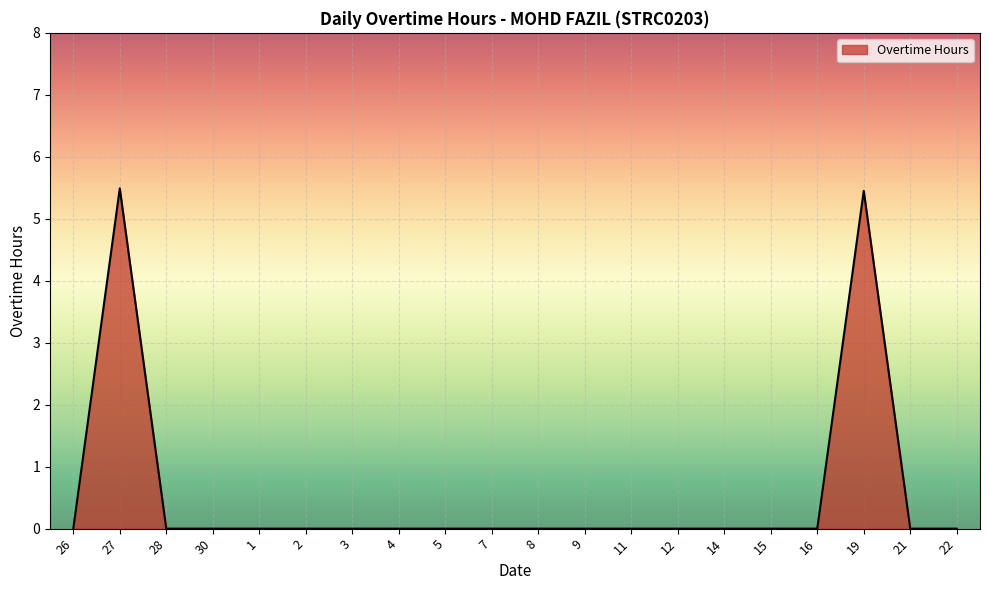

What is the difference between the maximum and minimum values?

5.5